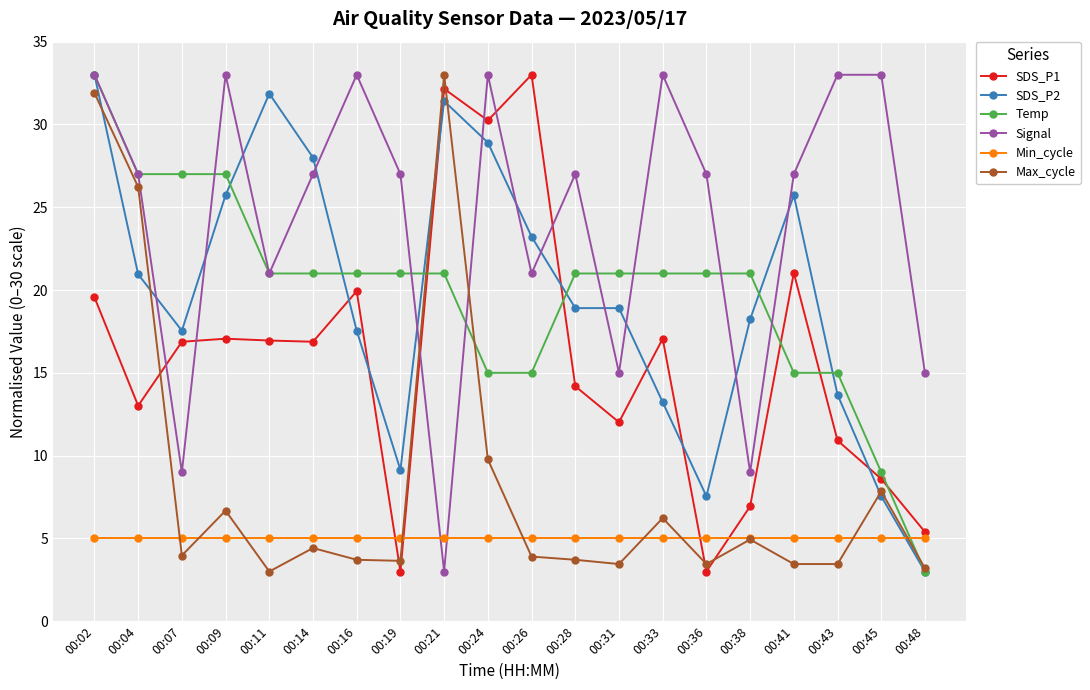

What is the greatest value displayed?

33.0